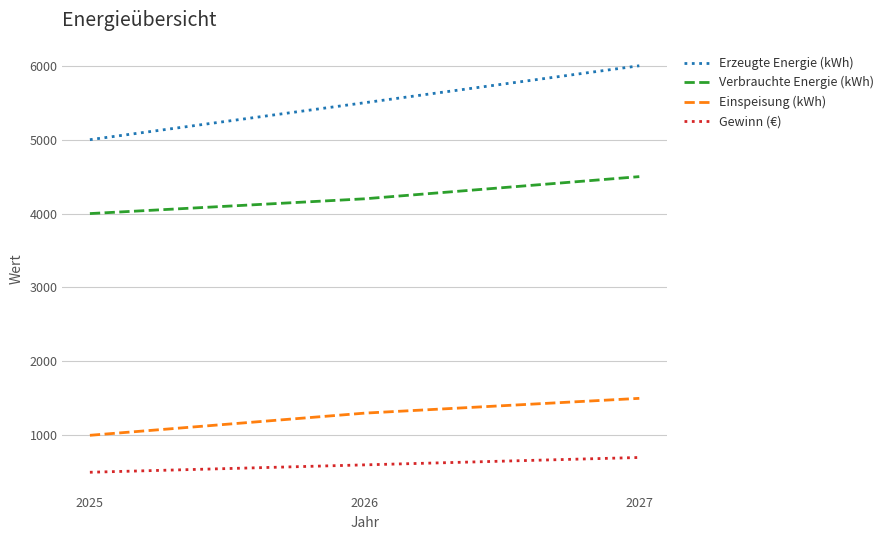

What is the difference between the highest and lowest values at 2026?

4900